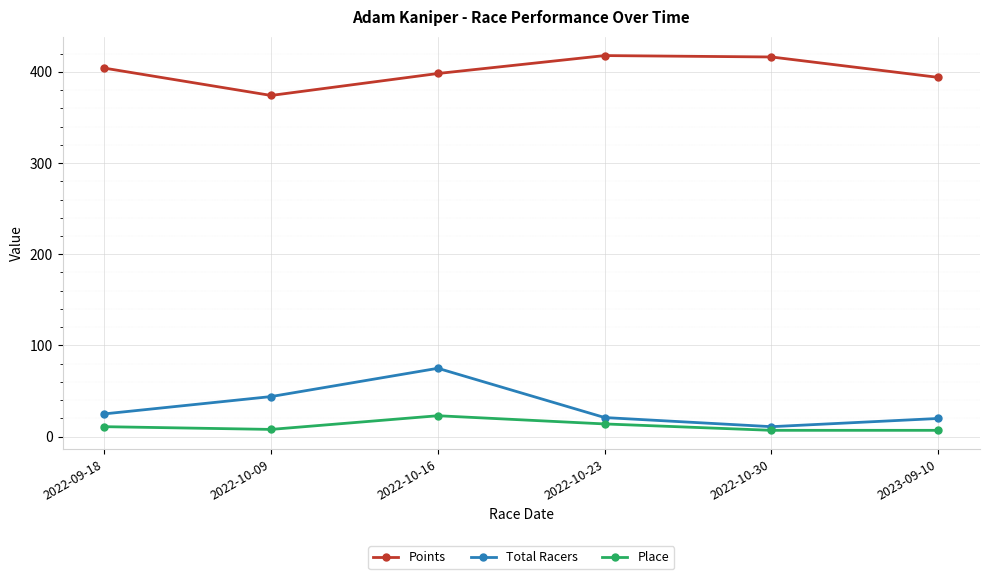

At which label is Total Racers closest to 43?

2022-10-09